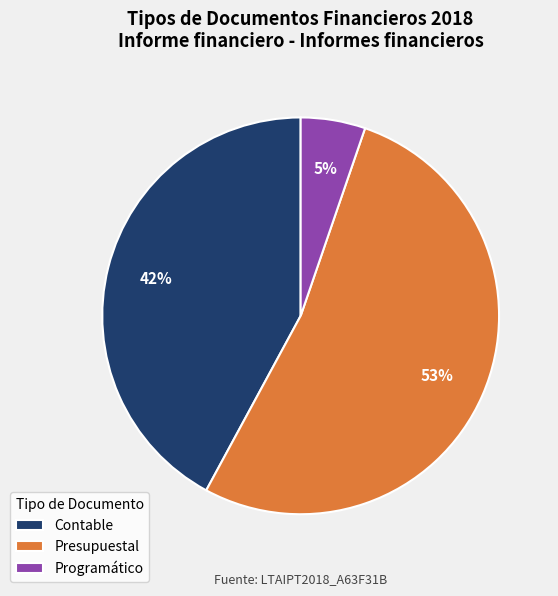

Is it true that Contable is 42% of the pie?

True